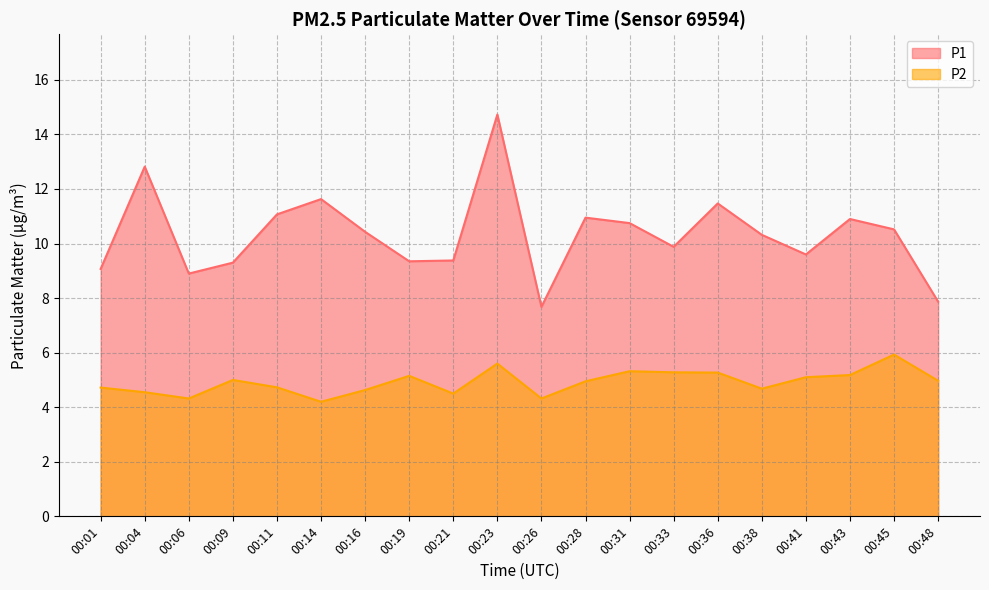

The P1 series shows 15.9 at 00:31. True or false?

False